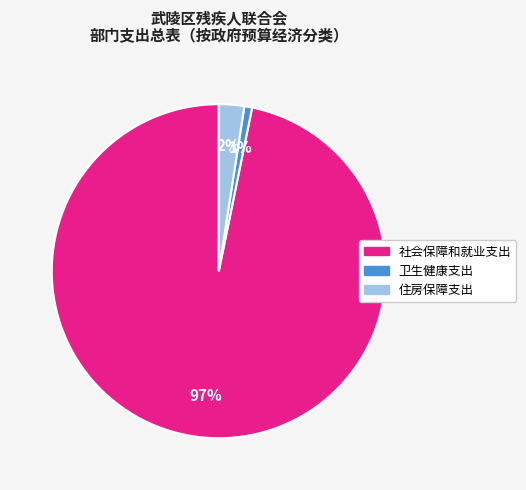

Which slice is the largest?

社会保障和就业支出